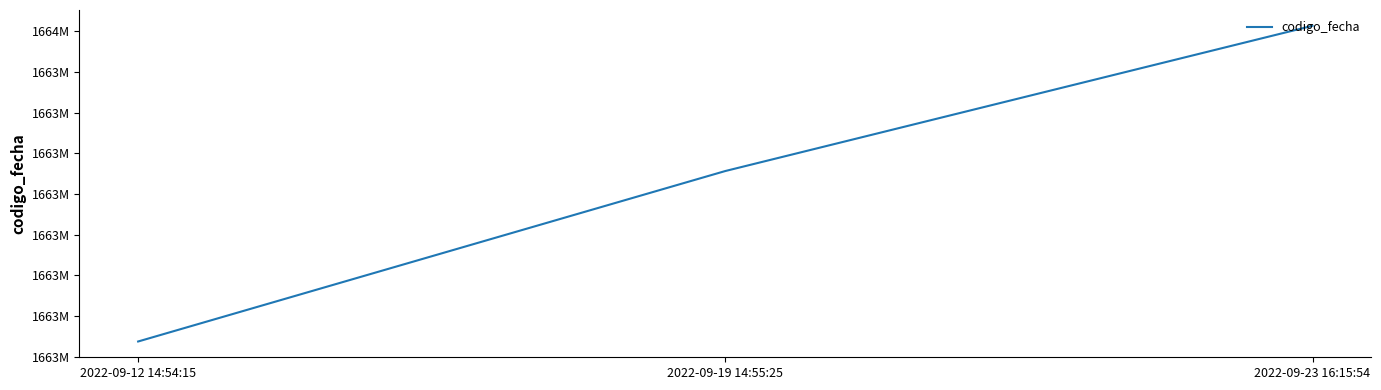

Is this an area chart (filled region under the line)?

No